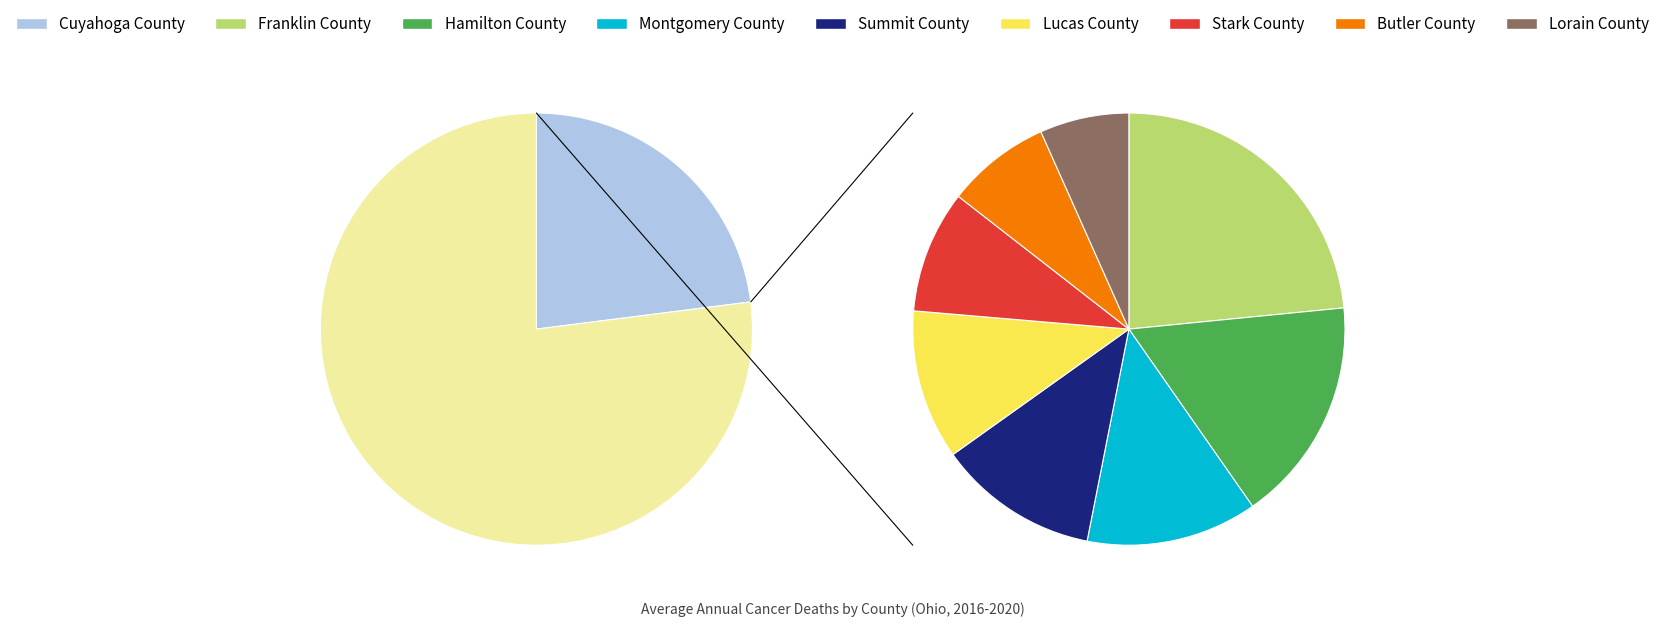

To the nearest percent, what is the difference between the largest and smallest slice percentages?

18%